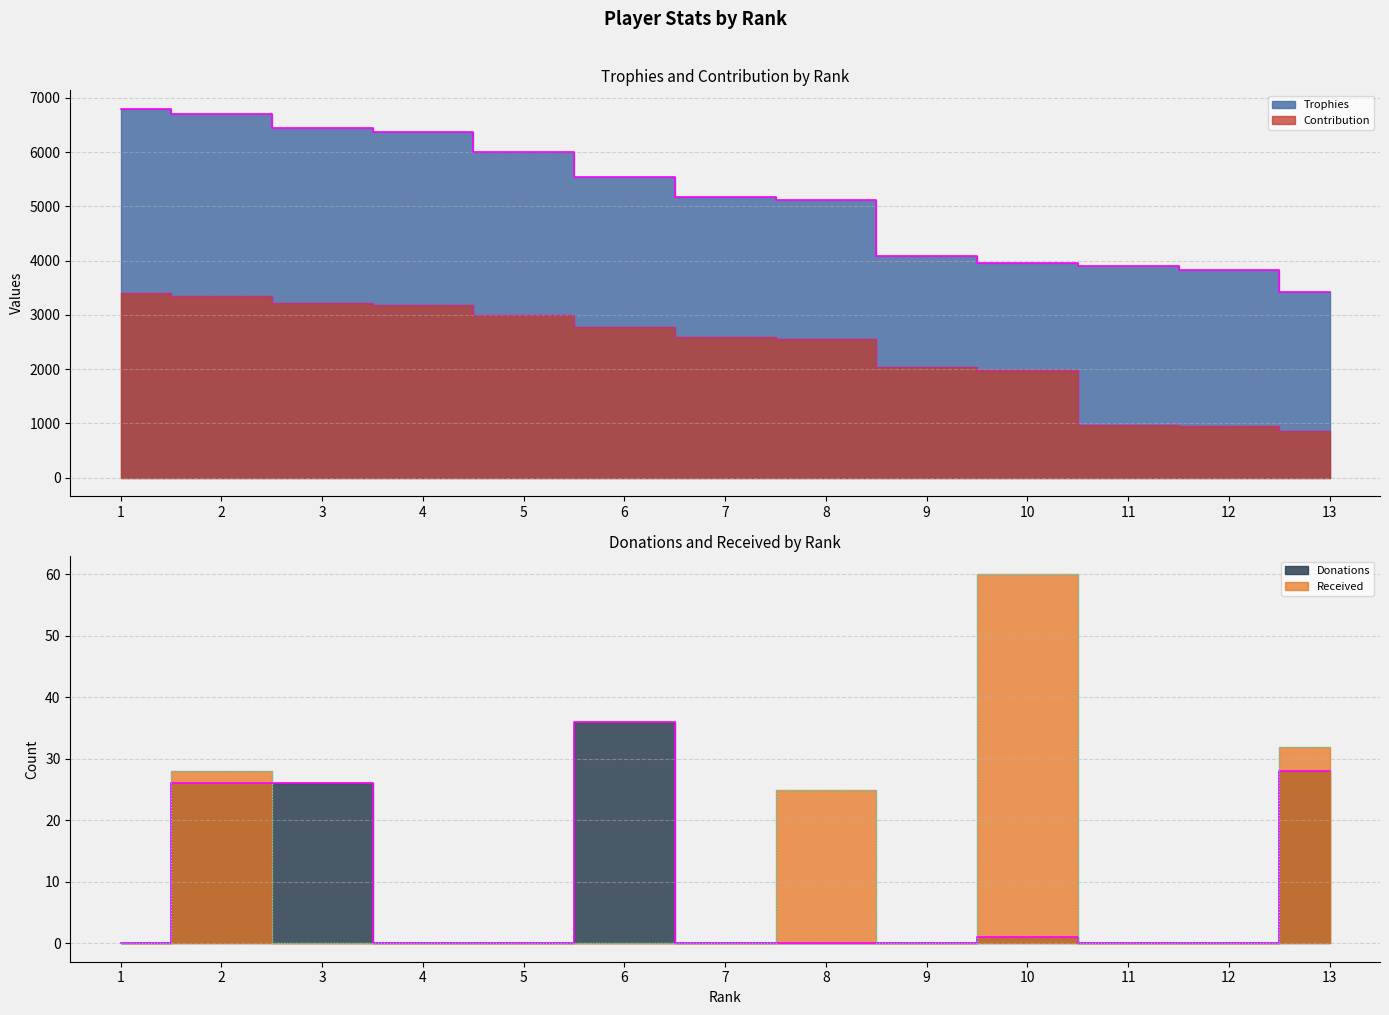

What is the spread (max minus min) of values at 6?

5540